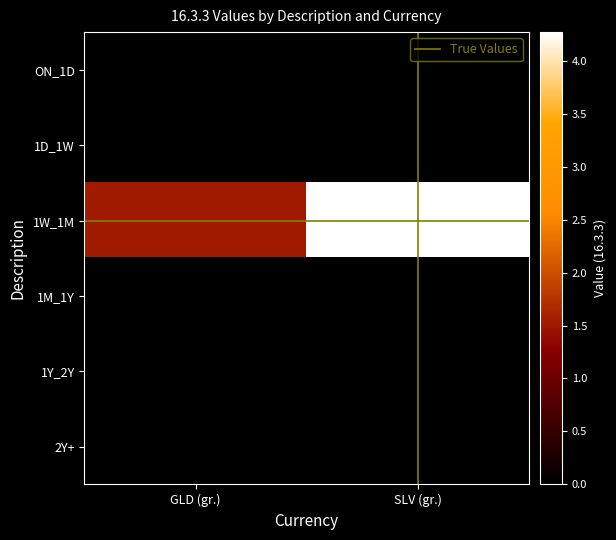

At how many categories does at least one series exceed 2426634?

1